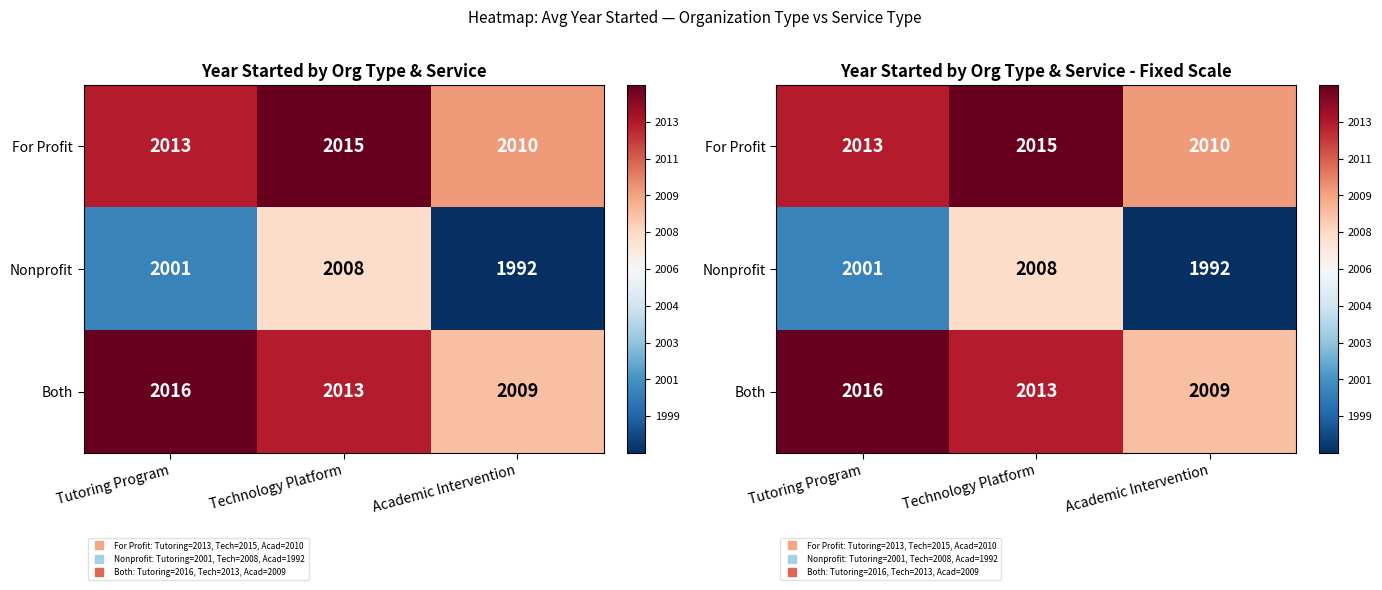

True or false: For Profit has a value of 0.3 at Technology Platform.

False